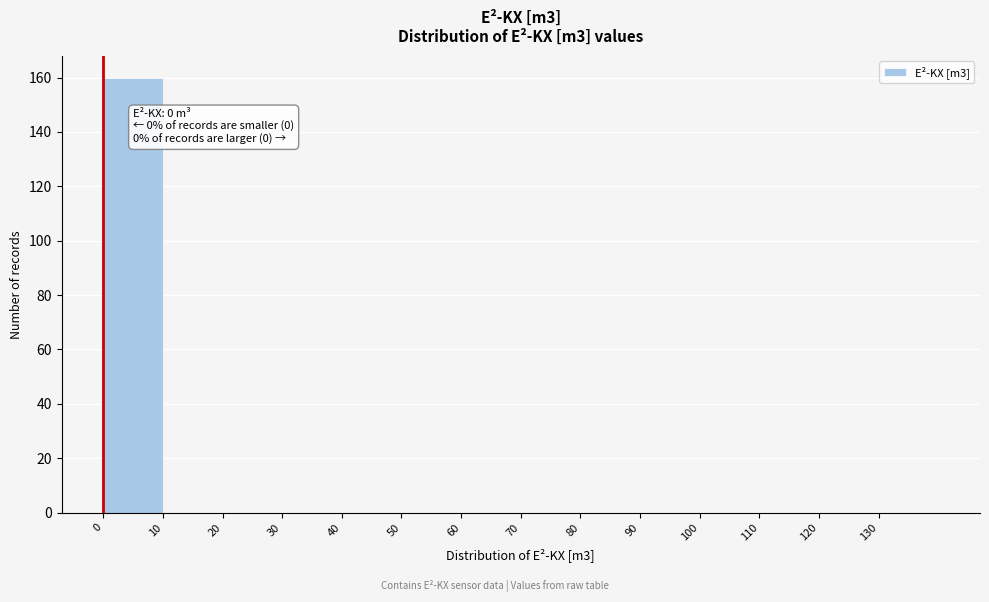

Which range on the x-axis has the tallest bar?

0 to 10